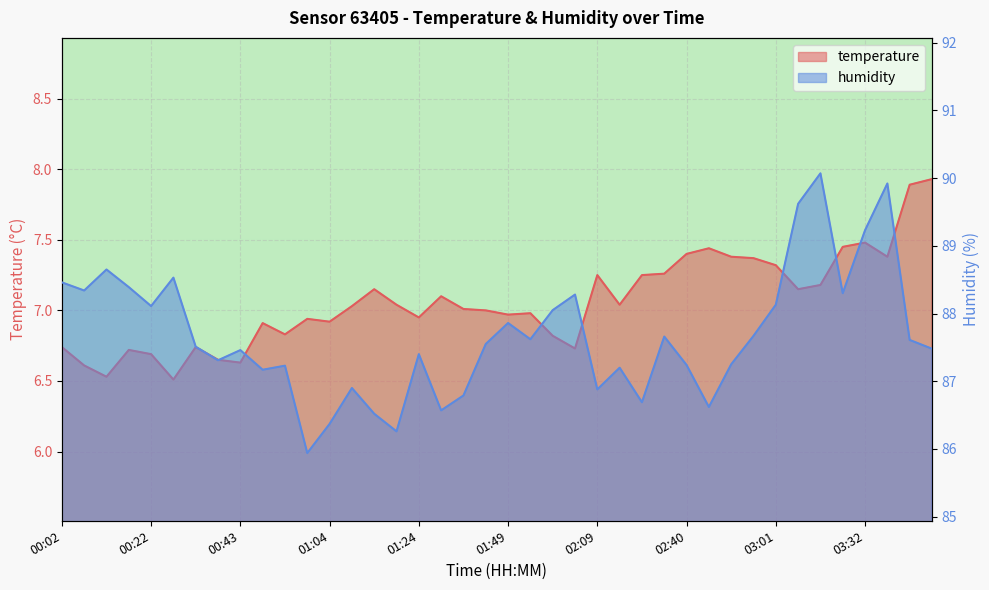

How many interior local valleys does the humidity series have?

12